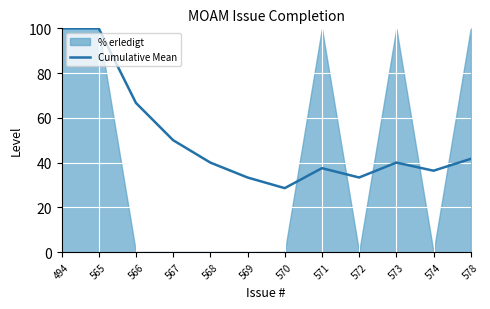

At which category does the chart reach its minimum across all series?

570